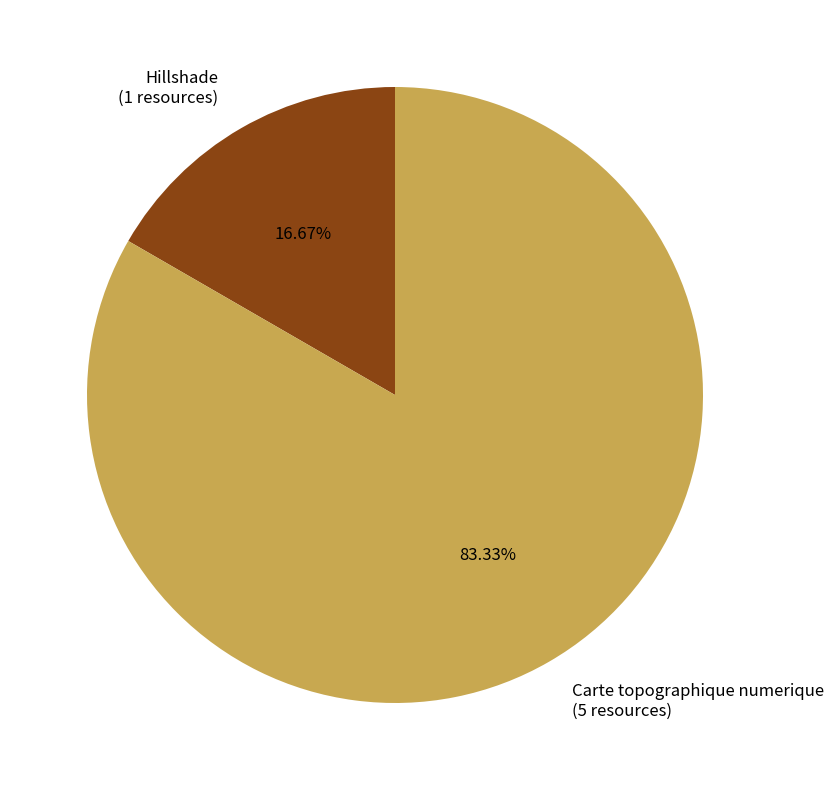

How many segments does this pie chart have?

2